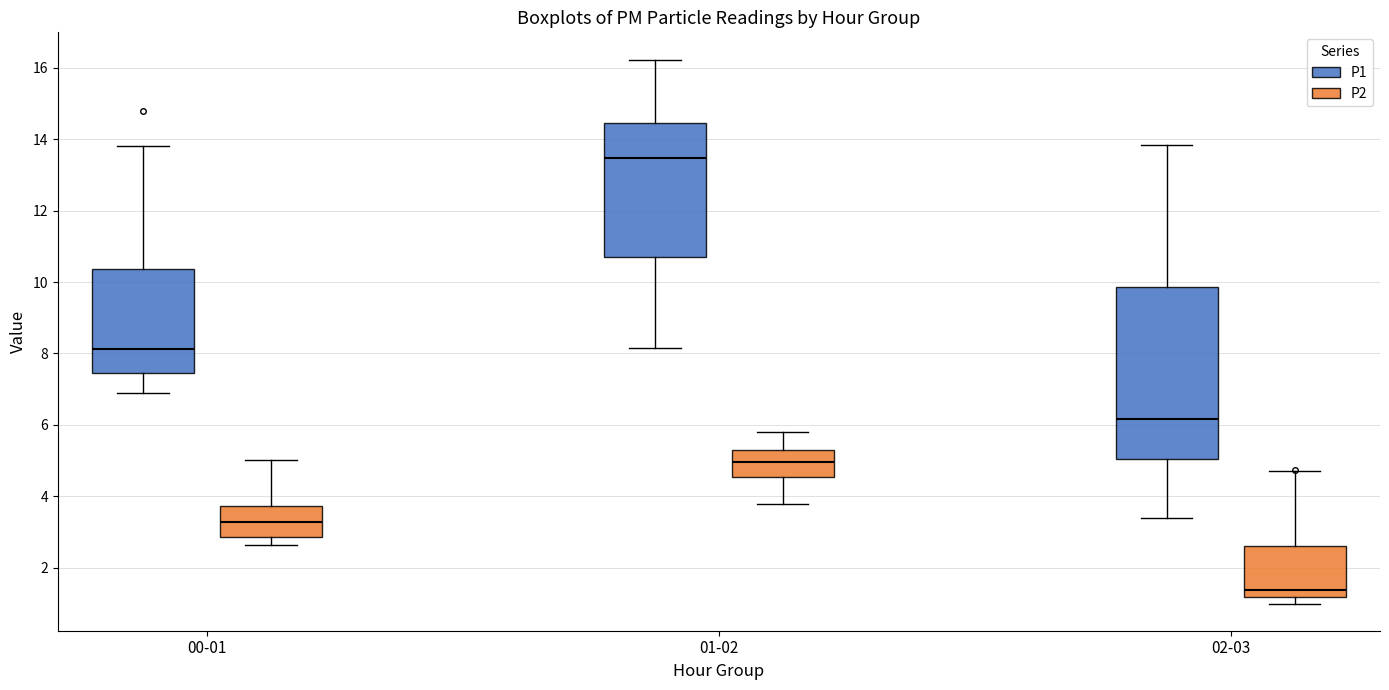

Comparing the boxes themselves (not the whiskers), which one is the tallest?

02-03 (P1)